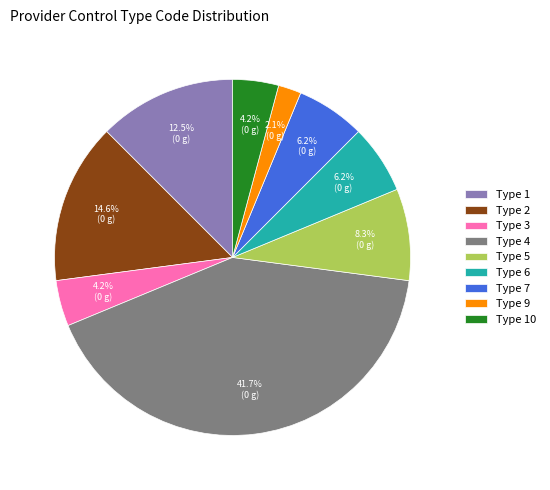

Which category has the biggest portion of the pie?

Type 4